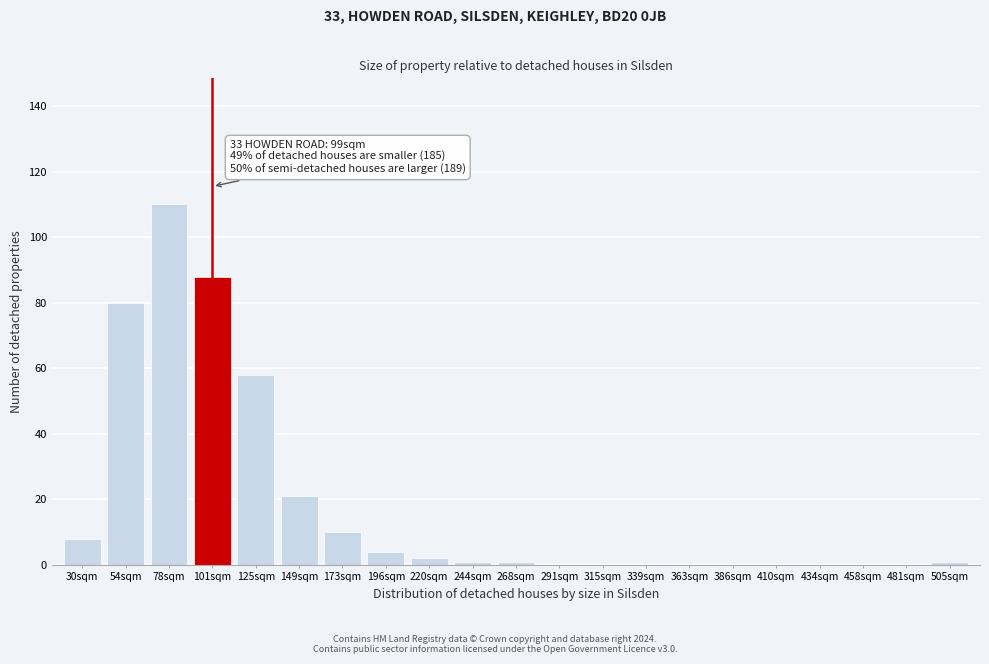

Reading left to right, extract all data points from this chart.

30sqm=8	54sqm=80	78sqm=110	101sqm=88	125sqm=58	149sqm=21	173sqm=10	196sqm=4	220sqm=2	244sqm=1	268sqm=1	291sqm=0	315sqm=0	339sqm=0	363sqm=0	386sqm=0	410sqm=0	434sqm=0	458sqm=0	481sqm=0	505sqm=1